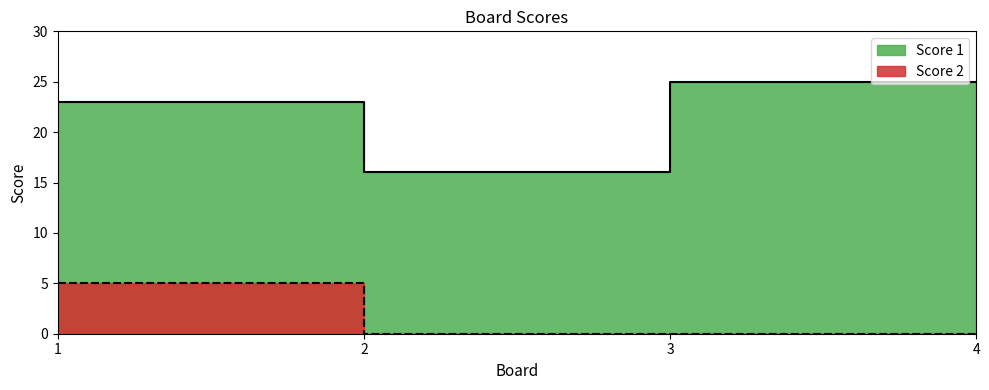

What is the difference between the maximum and minimum values in the Score 2 series?

5